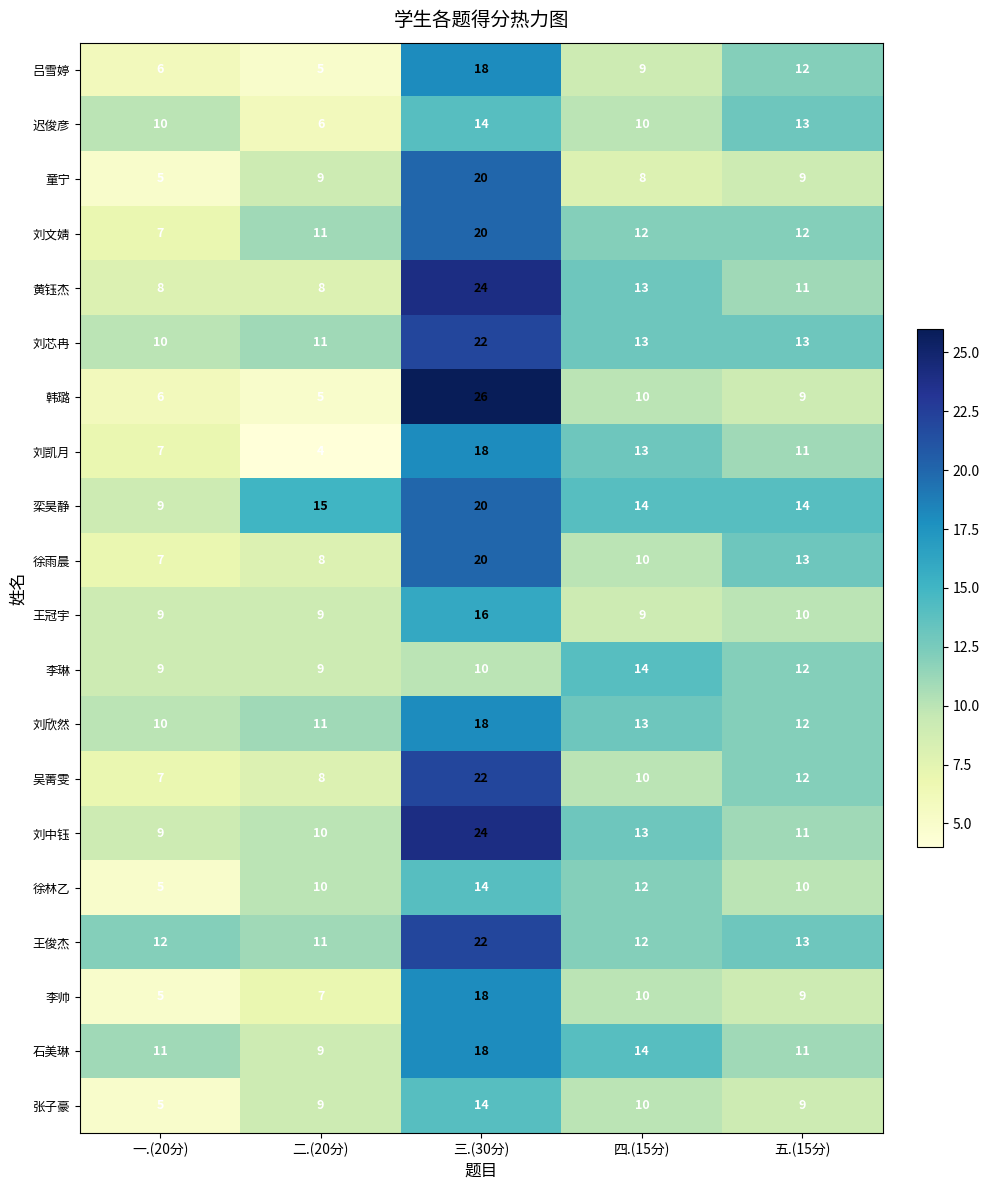

Rank the categories by 李帅 value from highest to lowest.

三.(30分), 四.(15分), 五.(15分), 二.(20分), 一.(20分)